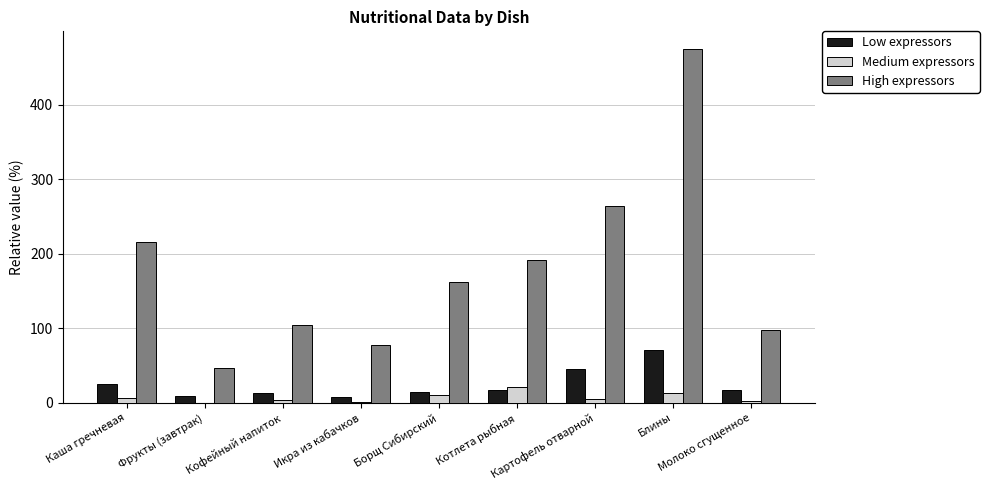

What is the sum of all High expressors values?

1636.6